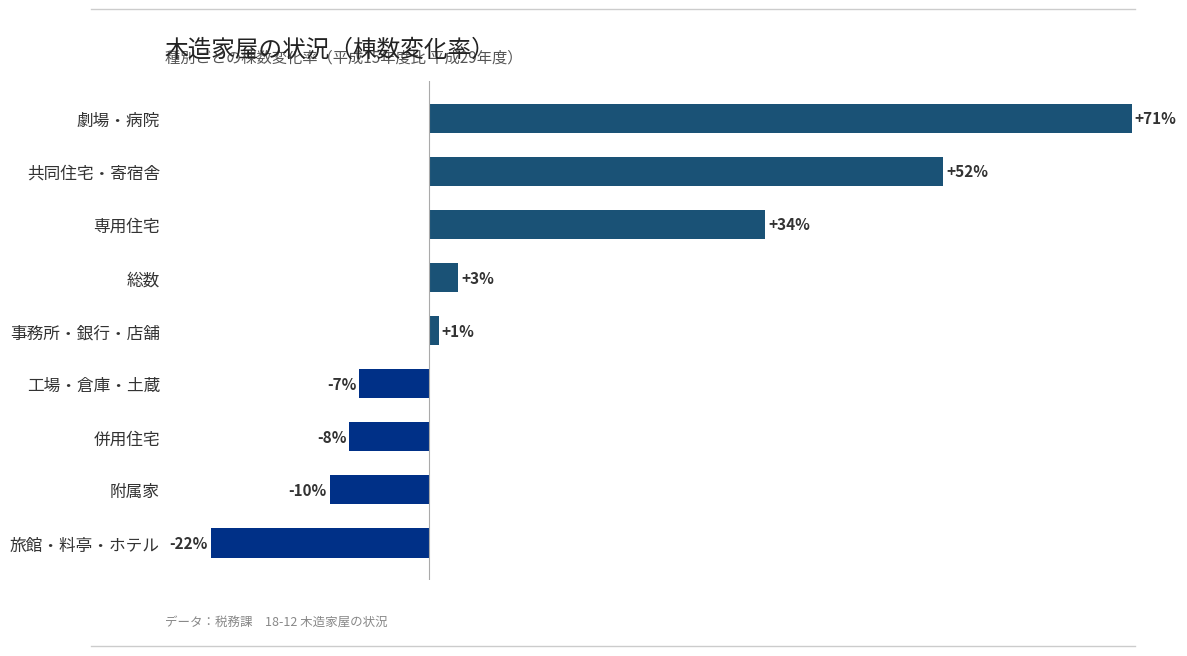

Between 併用住宅 and 旅館・料亭・ホテル, which is larger?

併用住宅